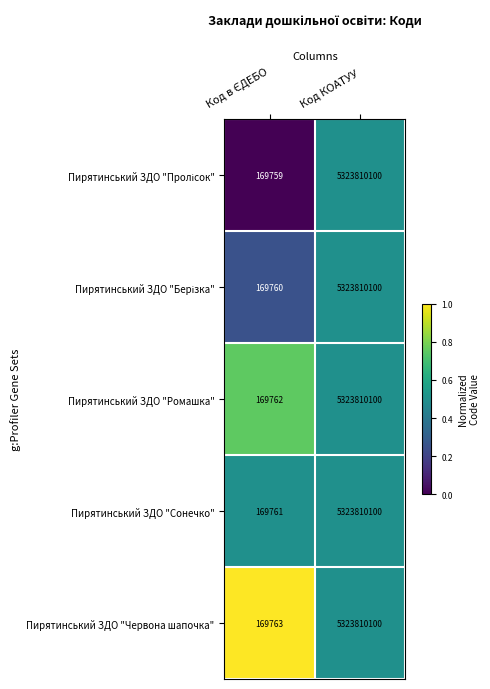

What is the minimum value shown in the chart?

169759